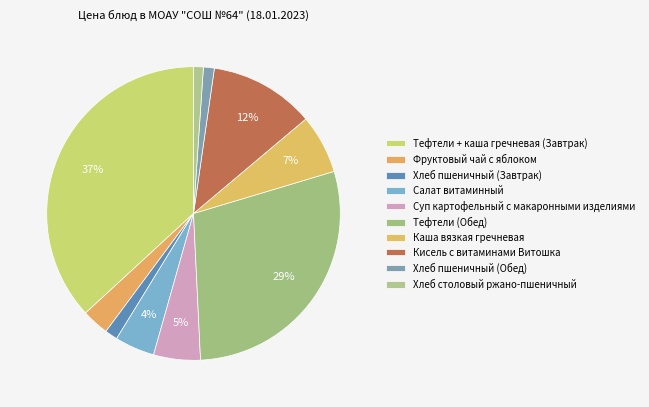

Is it true that Фруктовый чай с яблоком is 3% of the pie?

True